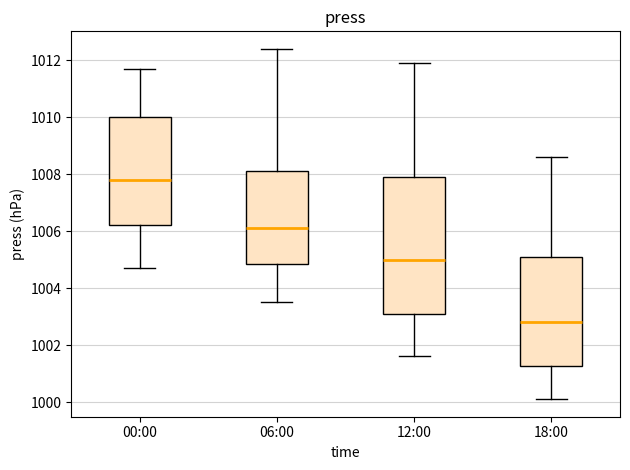

Which box has the lowest median line?

18:00